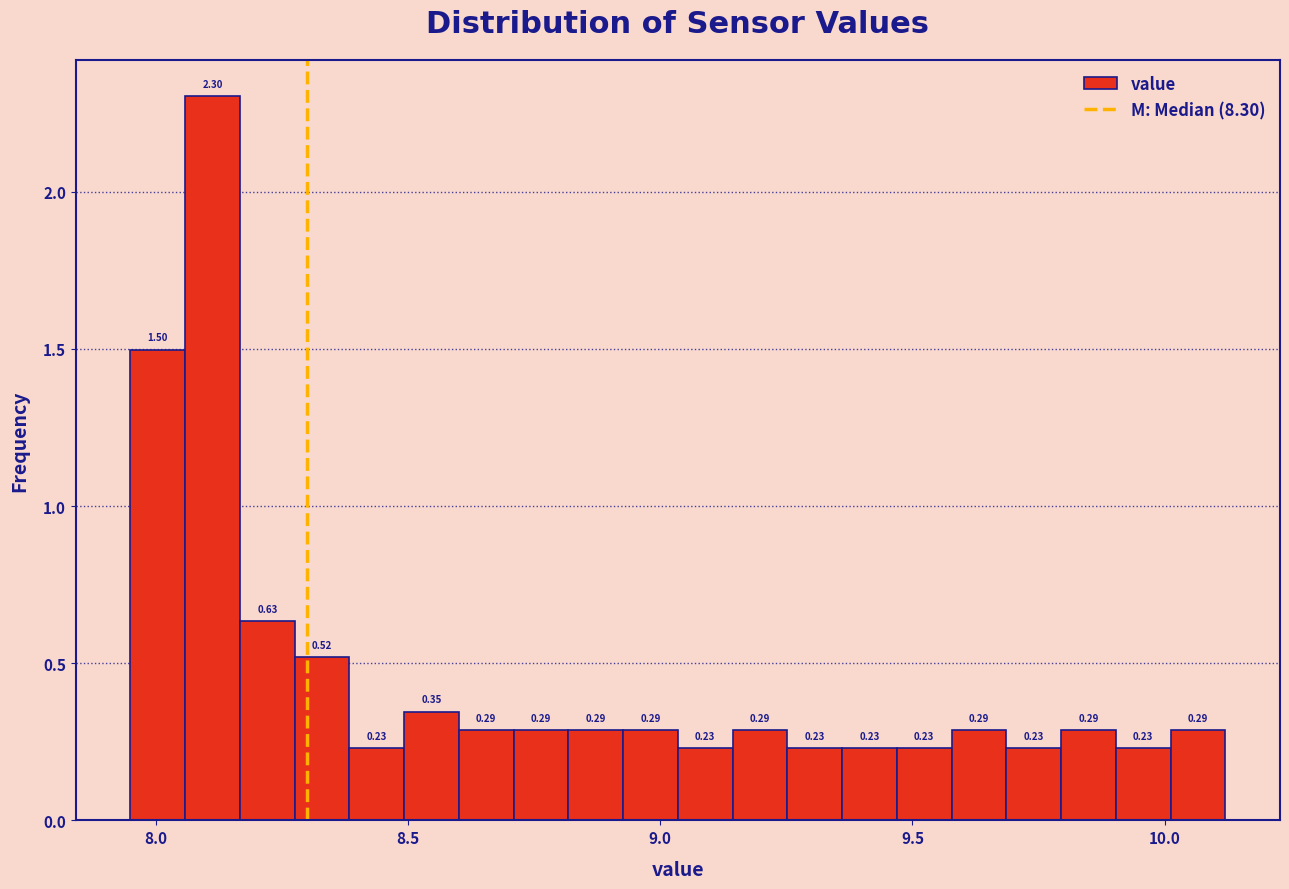

Around what value on the x-axis is the tallest bar? Give the approximate position of its centre, as read against the axis.

8.10